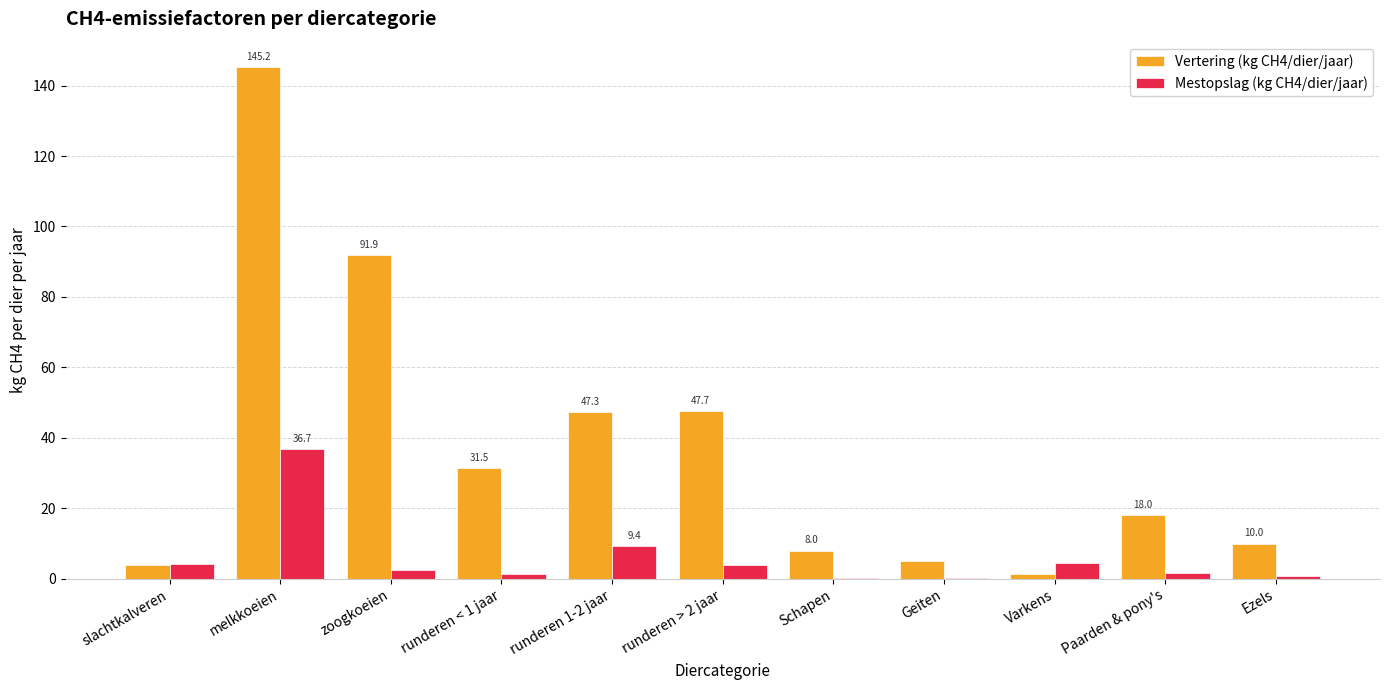

What is the average value of the Mestopslag (kg CH4/dier/jaar) series?

5.9